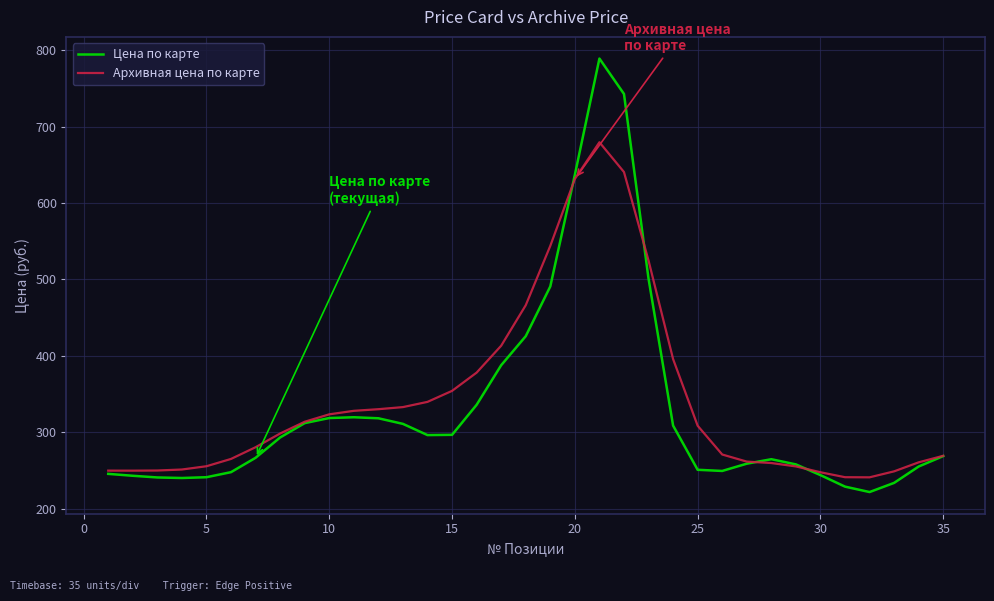

Does the chart have visible grid lines?

Yes